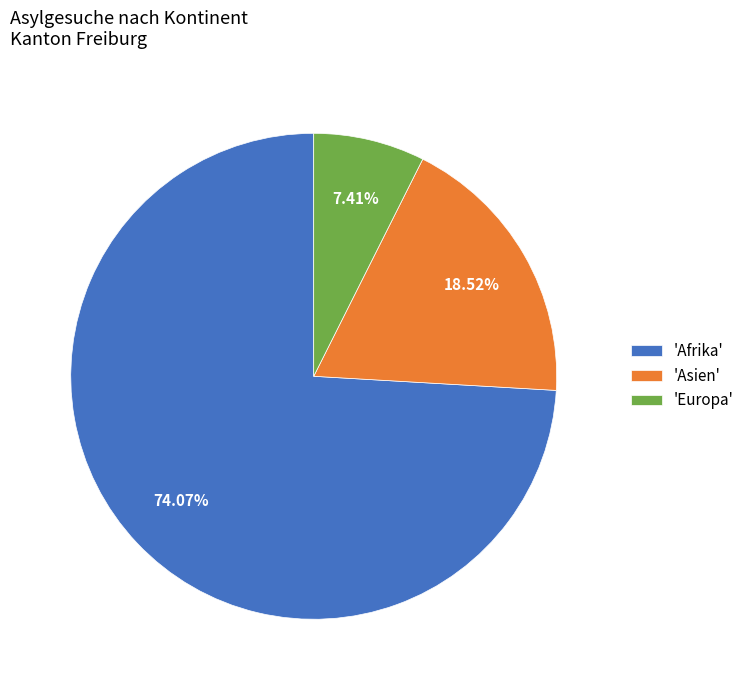

Approximately how many times larger is the value at 'Europa' compared to 'Asien'?

0.4